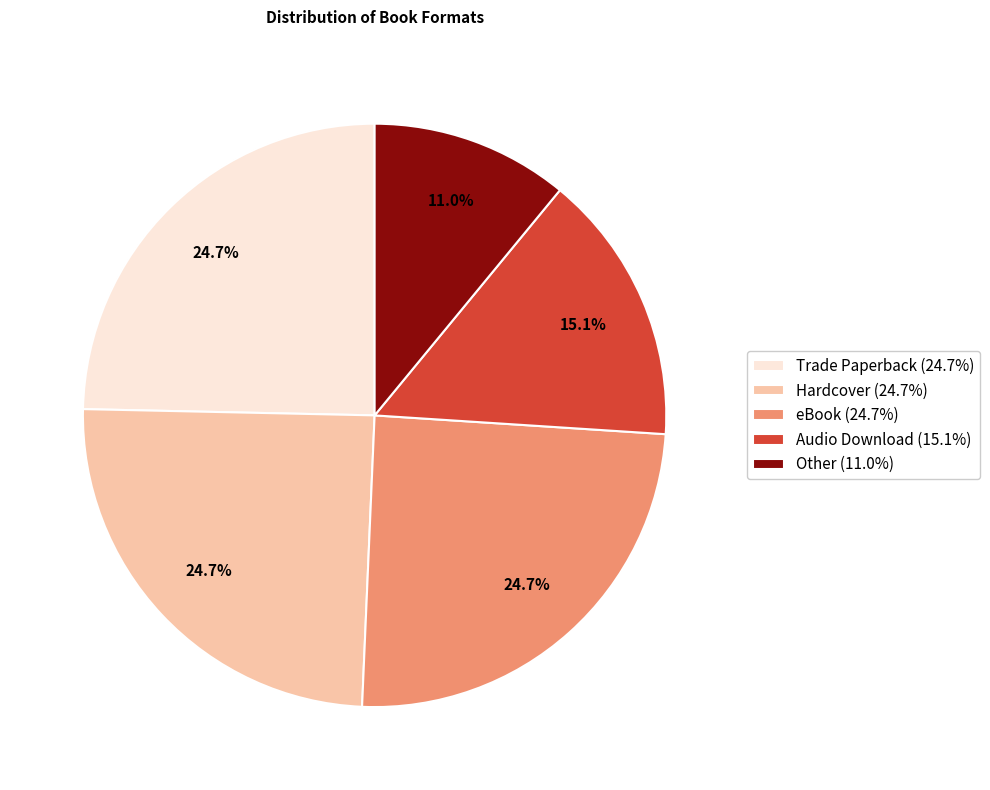

What percentage is the Hardcover slice, to the nearest percent?

25%